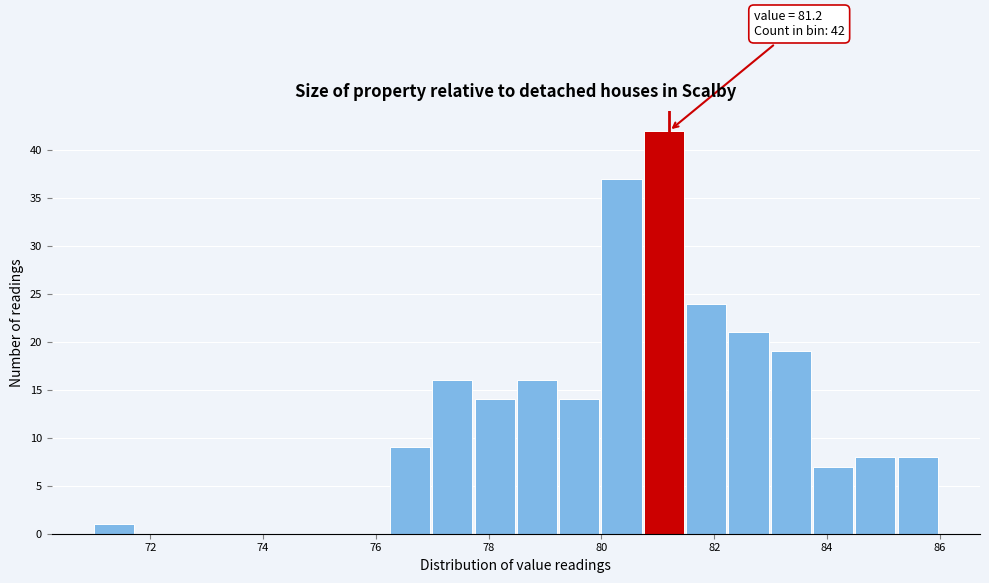

Read against the x-axis, roughly where is the centre of the tallest bar?

81.2